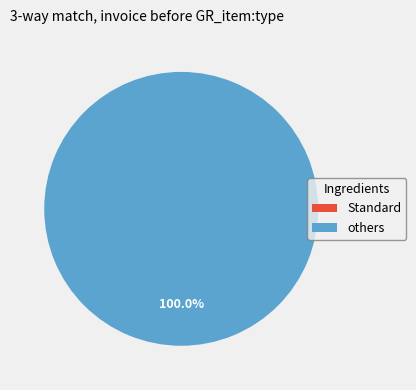

Which slice is the largest?

152149